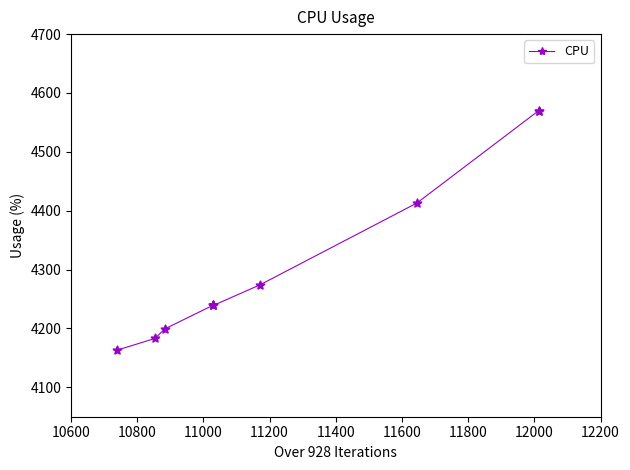

What is the value of the 5th point from the left?

4239